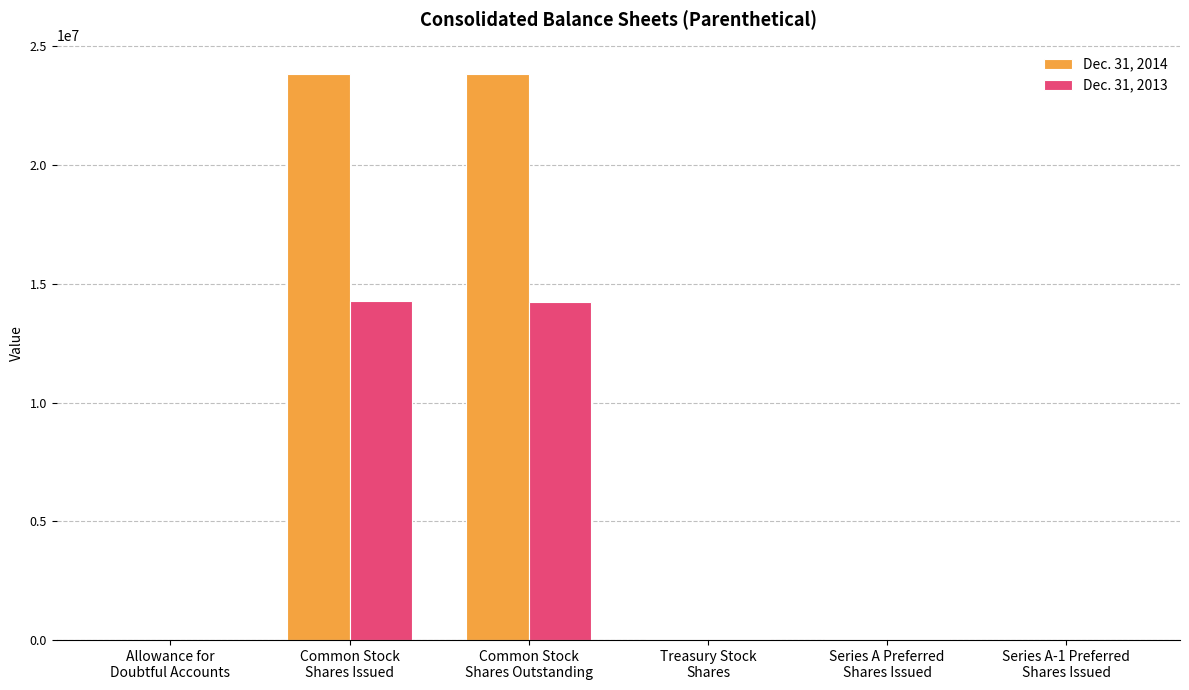

Which series has the largest total across all categories?

Dec. 31, 2014